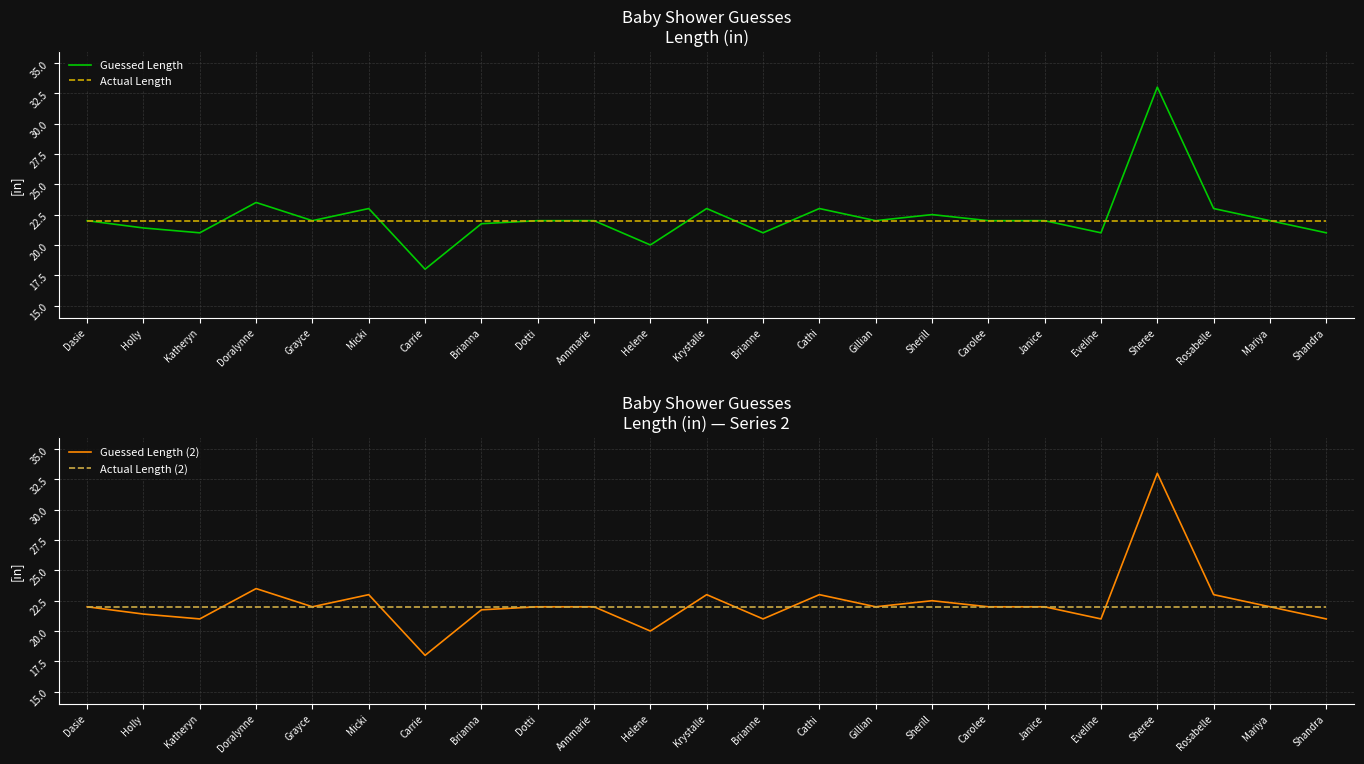

The value of Guessed Length (2) at Micki is 23.0. True or false?

True